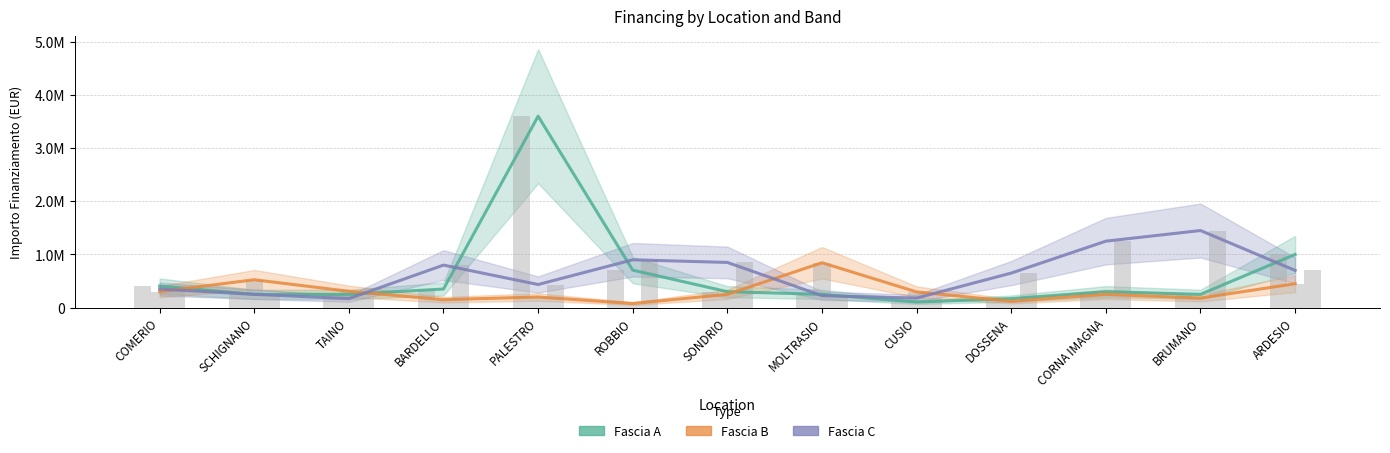

At DOSSENA, list the series in order from largest to smallest.

Fascia C, Fascia A, Fascia B